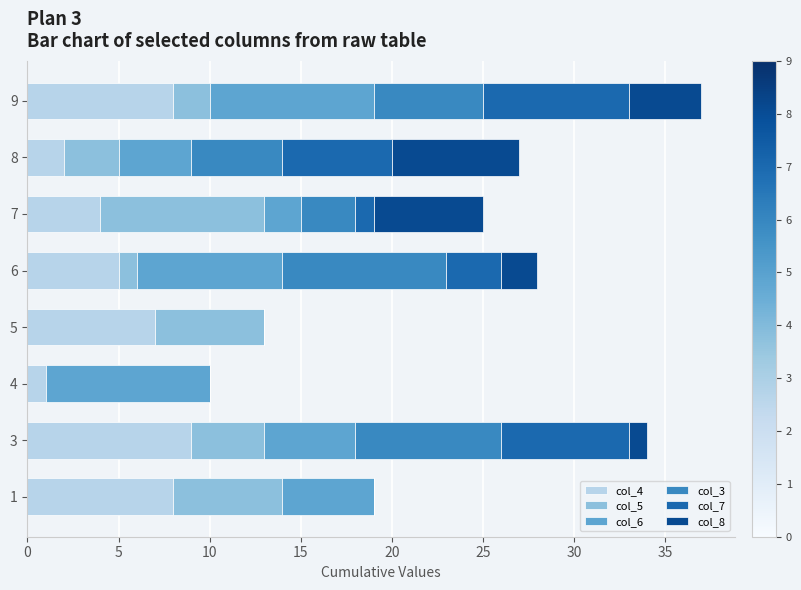

The value of col_4 at 1 is 4. True or false?

False